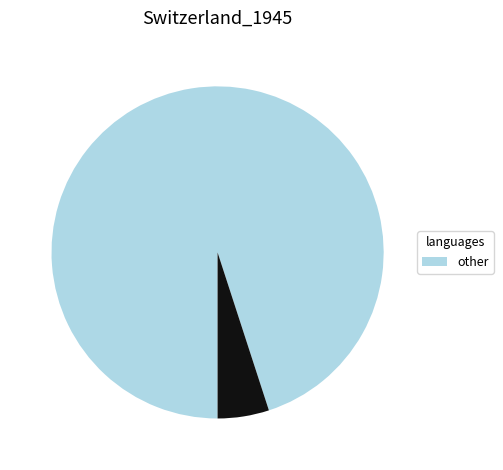

Is there any slice that represents more than half of the pie?

Yes